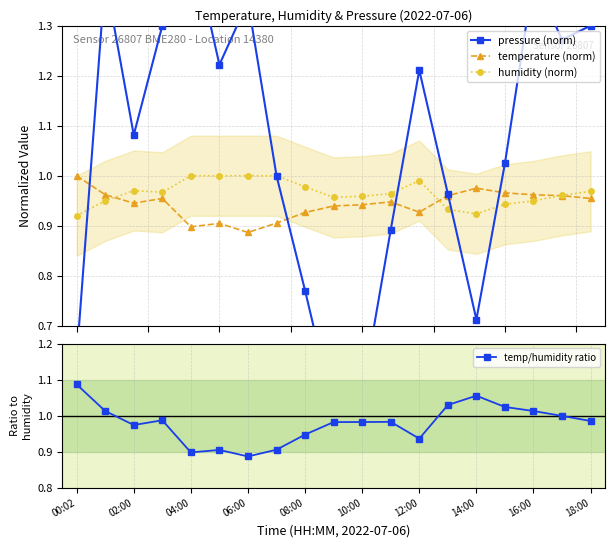

How many interior local valleys does the temp/humidity ratio series have?

4